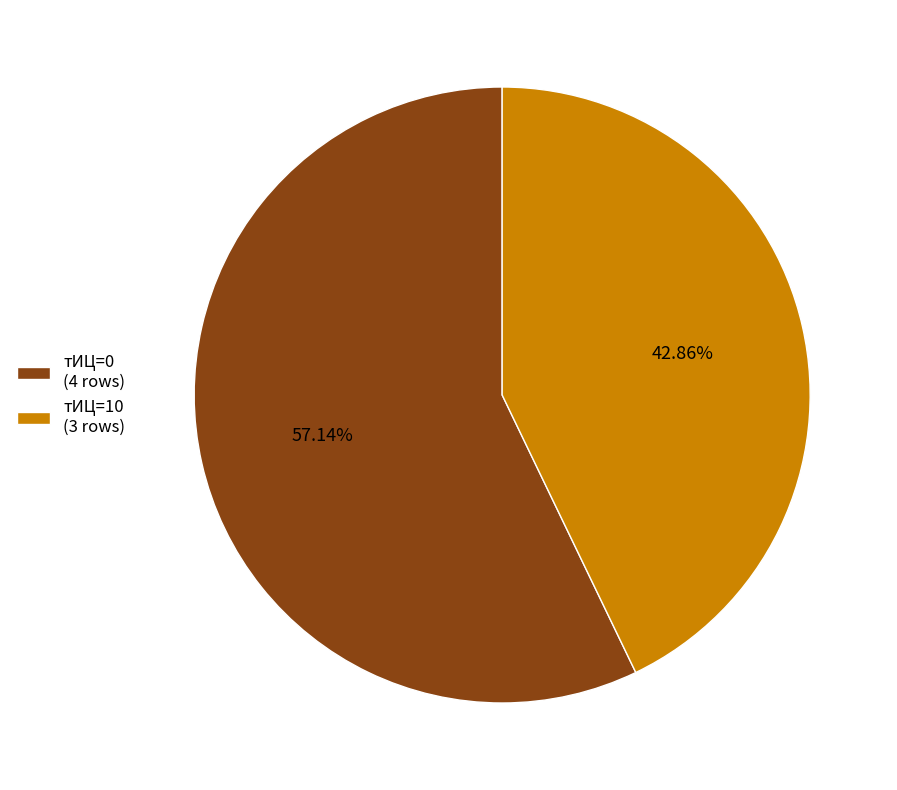

Is the sum of тИЦ=10 (3 rows) and тИЦ=0 (4 rows) greater than half?

Yes